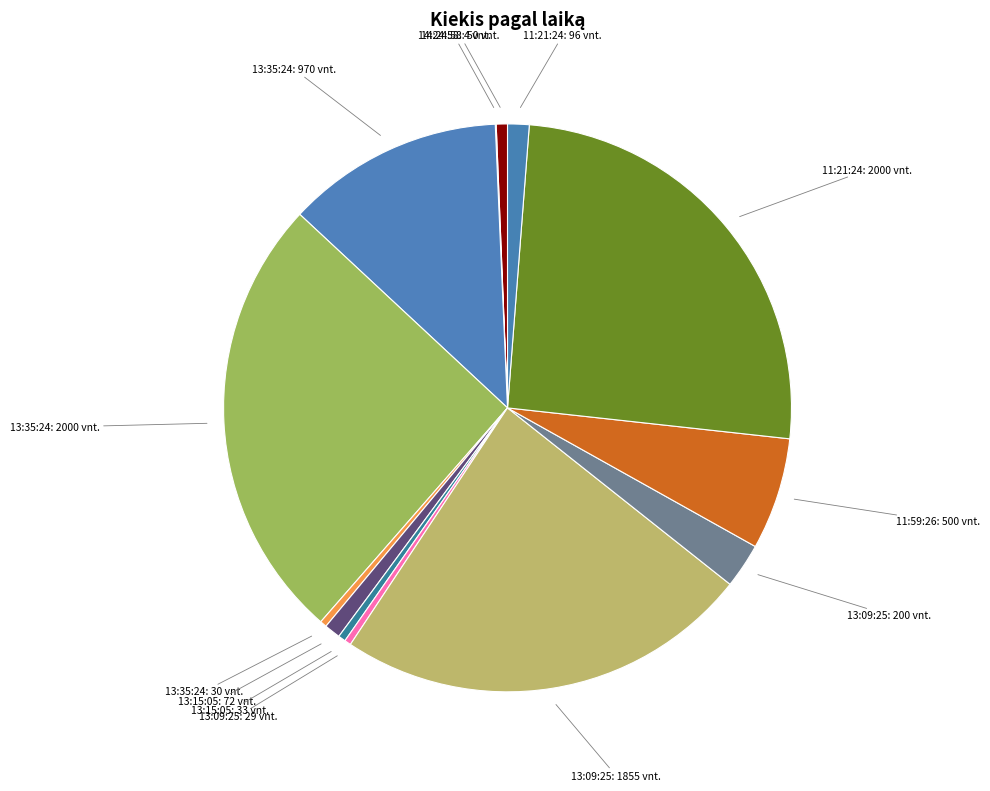

Between 11:21:24: 96 vnt. and 13:09:25: 200 vnt., which is larger?

13:09:25: 200 vnt.